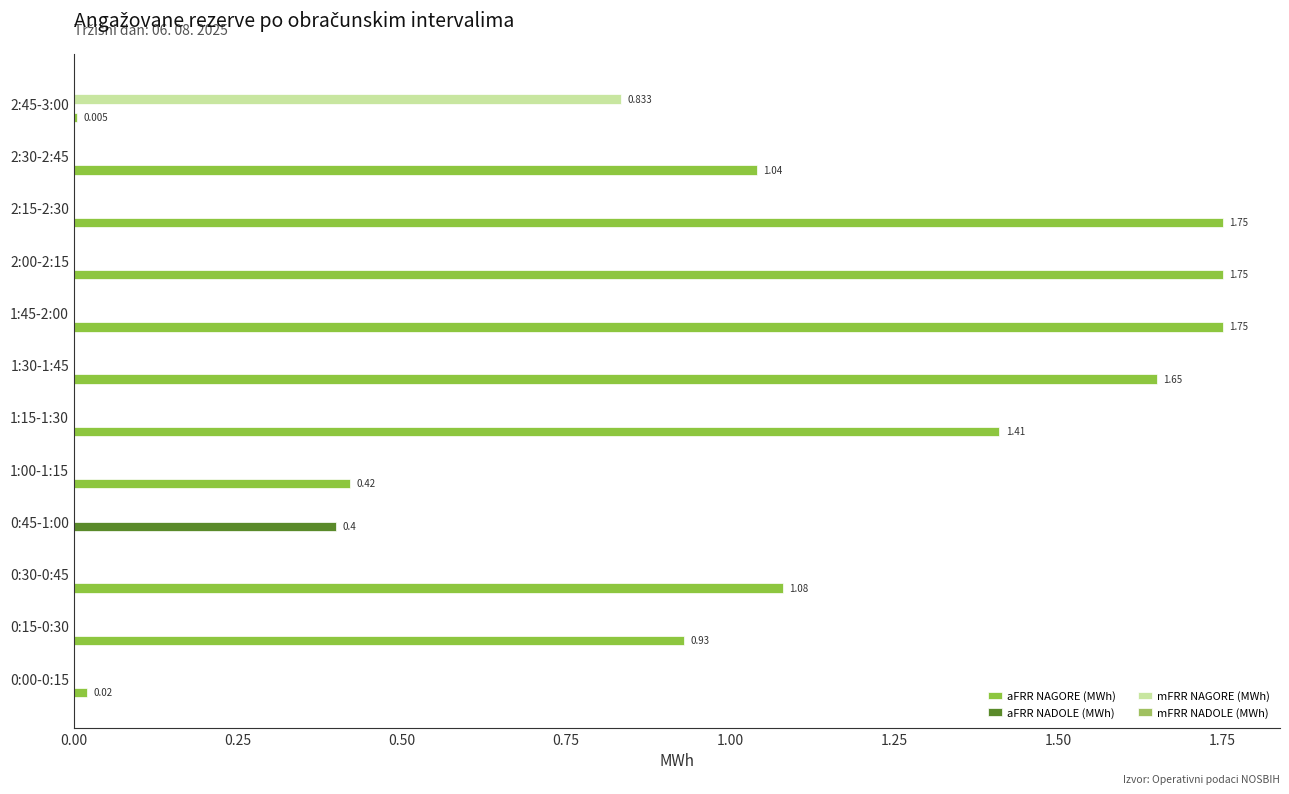

How many categories are shown in the chart?

12